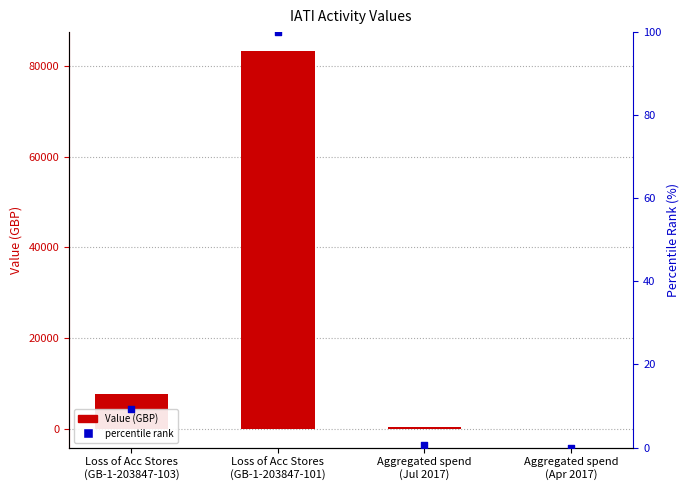

Which series has the largest total across all categories?

Value (GBP)